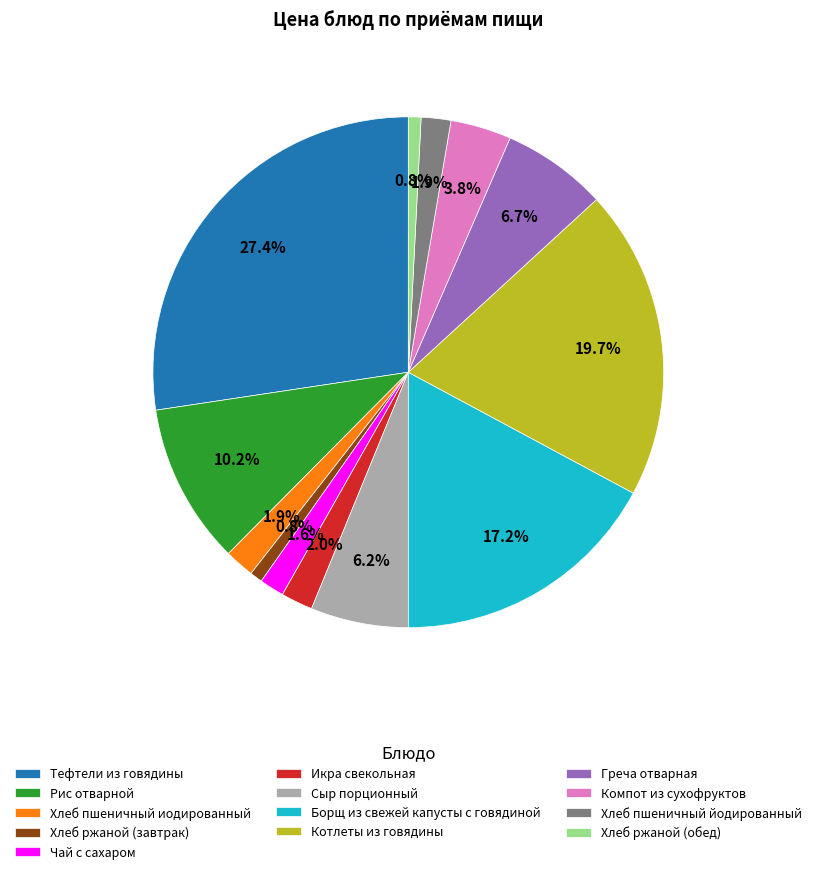

Count the number of slices in the pie.

13